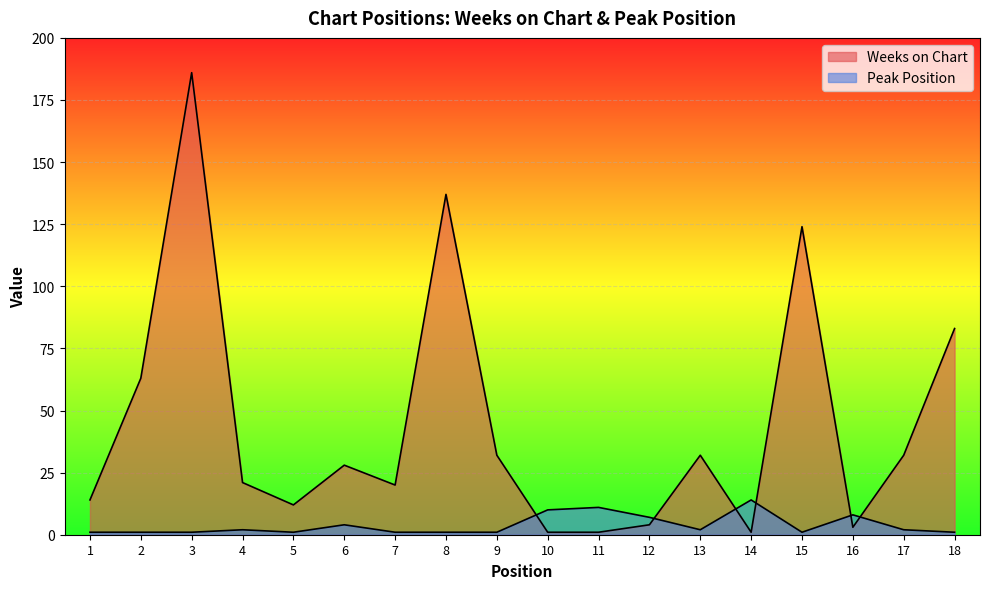

At which category does Peak Position reach its first local valley?

5